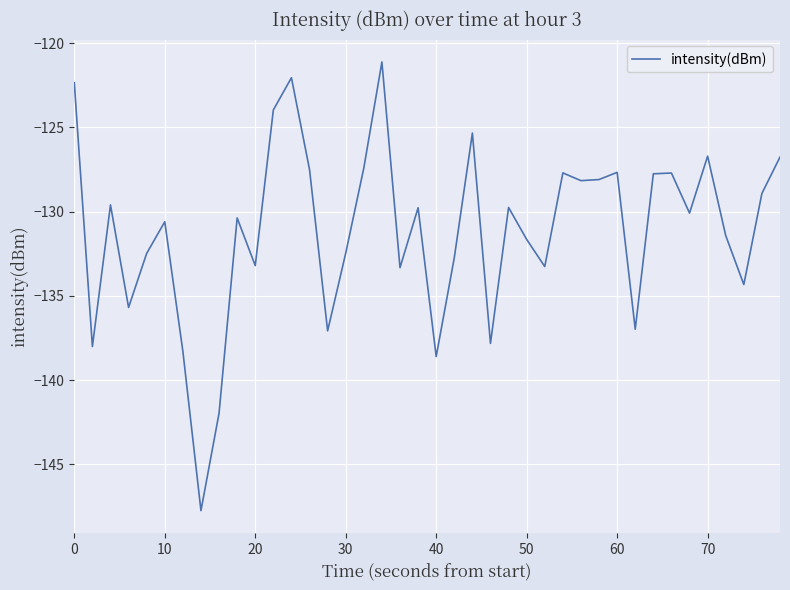

What is the minimum value shown in the chart?

-147.7